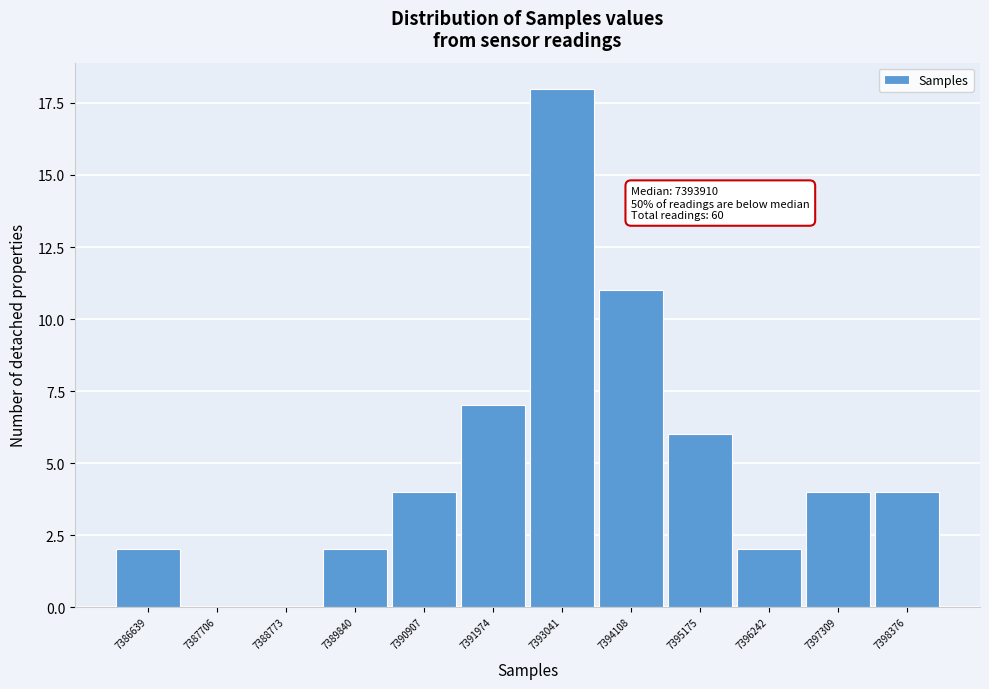

Reading left to right, extract all data points from this chart.

7386639=2	7387706=0	7388773=0	7389840=2	7390907=4	7391974=7	7393041=18	7394108=11	7395175=6	7396242=2	7397309=4	7398376=4